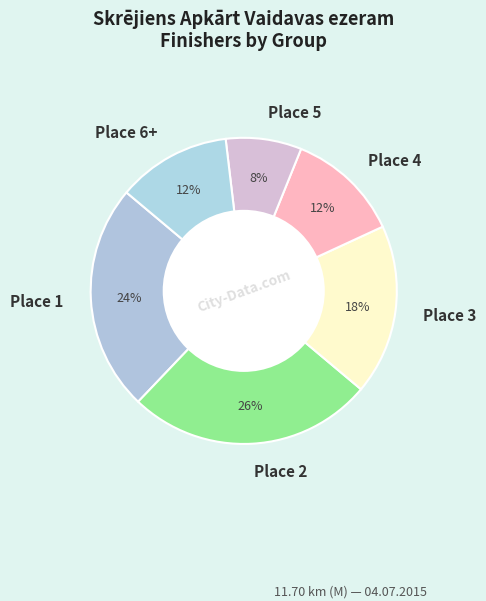

The Place 1 slice represents 39% of the pie. True or false?

False